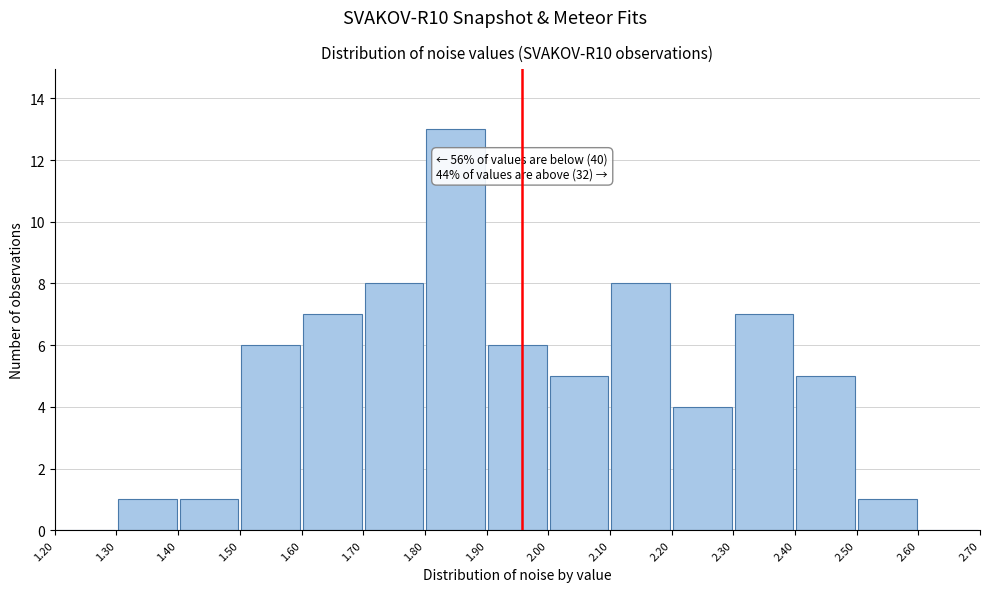

Over which range of the x-axis is the bar tallest?

1.80 to 1.90